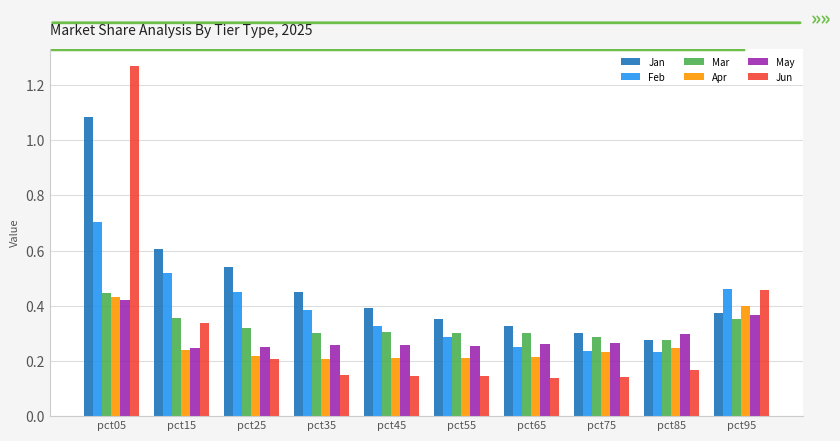

The Feb series shows 0.2 at pct15. True or false?

False